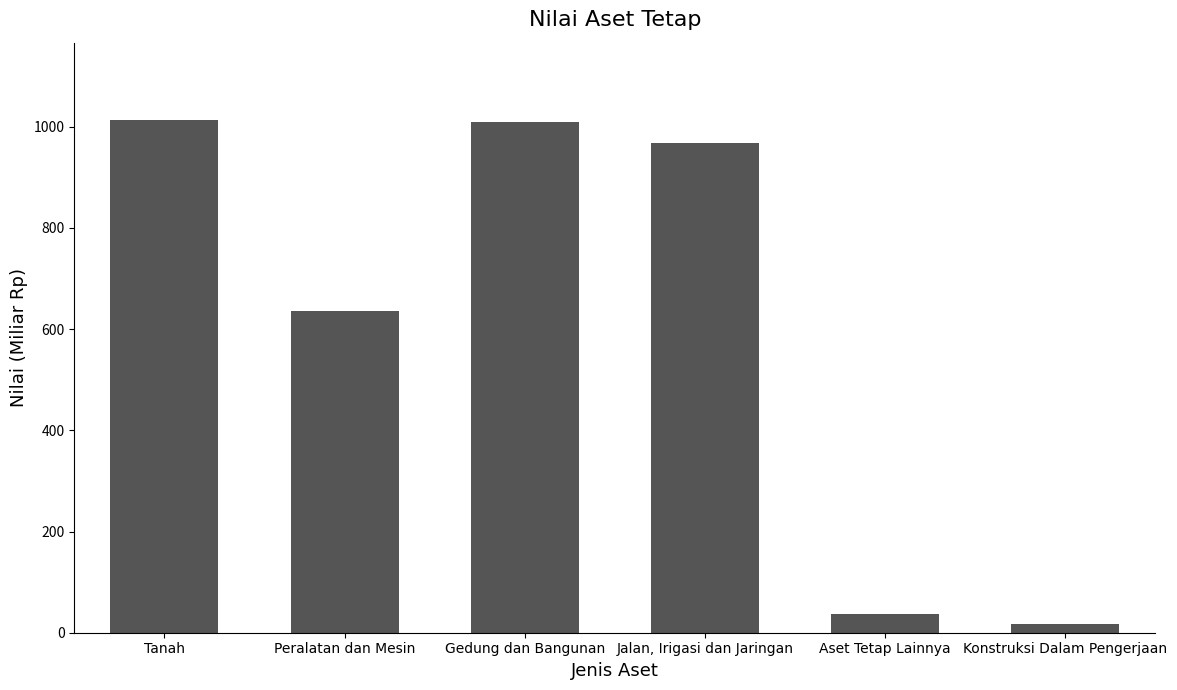

What is the average value?

613.4